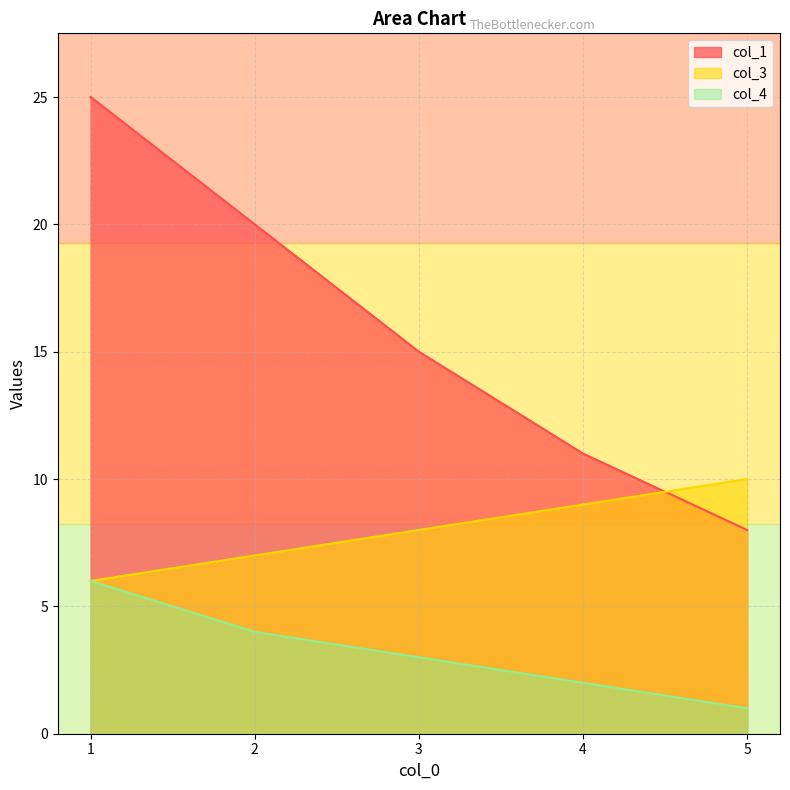

How many lines are shown in the chart?

3